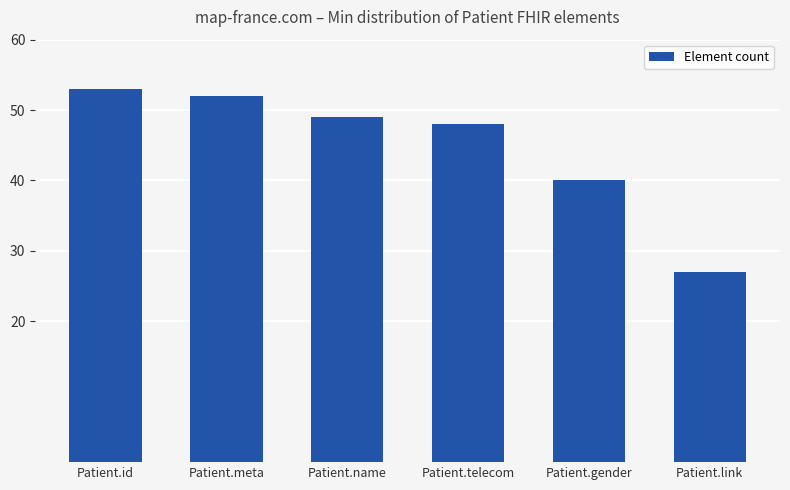

Rank the categories by value from highest to lowest.

Patient.id, Patient.meta, Patient.name, Patient.telecom, Patient.gender, Patient.link